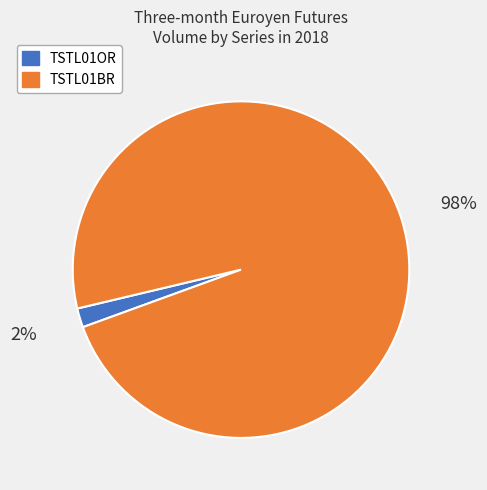

To the nearest percent, what is the average slice percentage?

50%